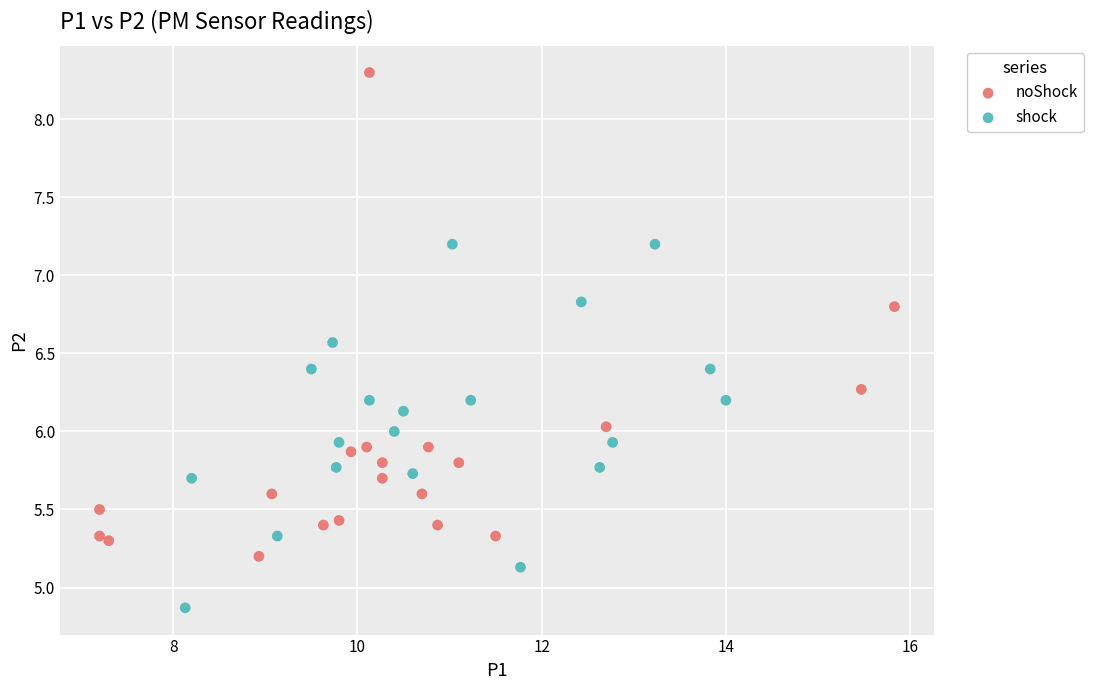

Which series reaches the minimum Y coordinate?

shock